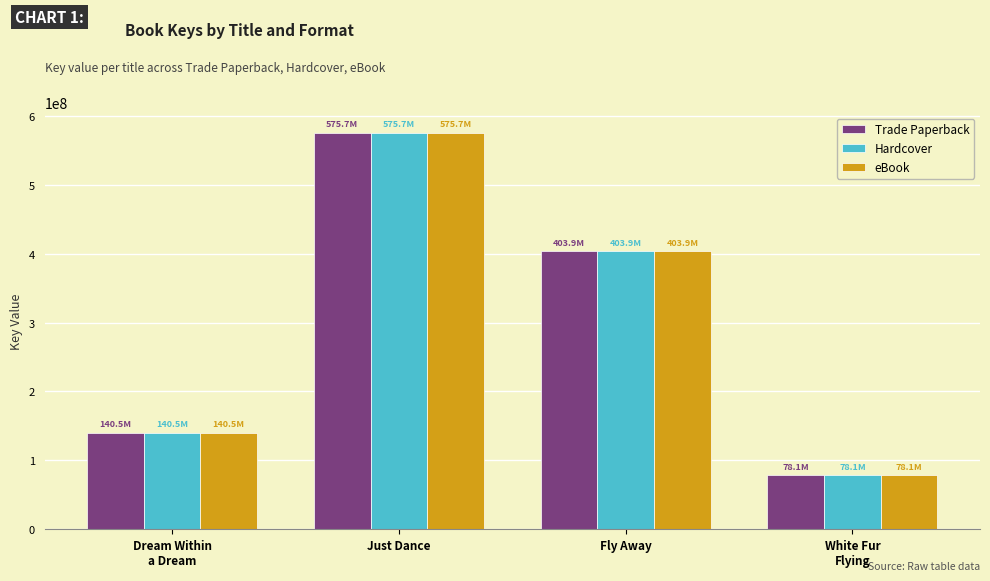

What is the difference between the second highest and second lowest values in the Trade Paperback series?

263430508